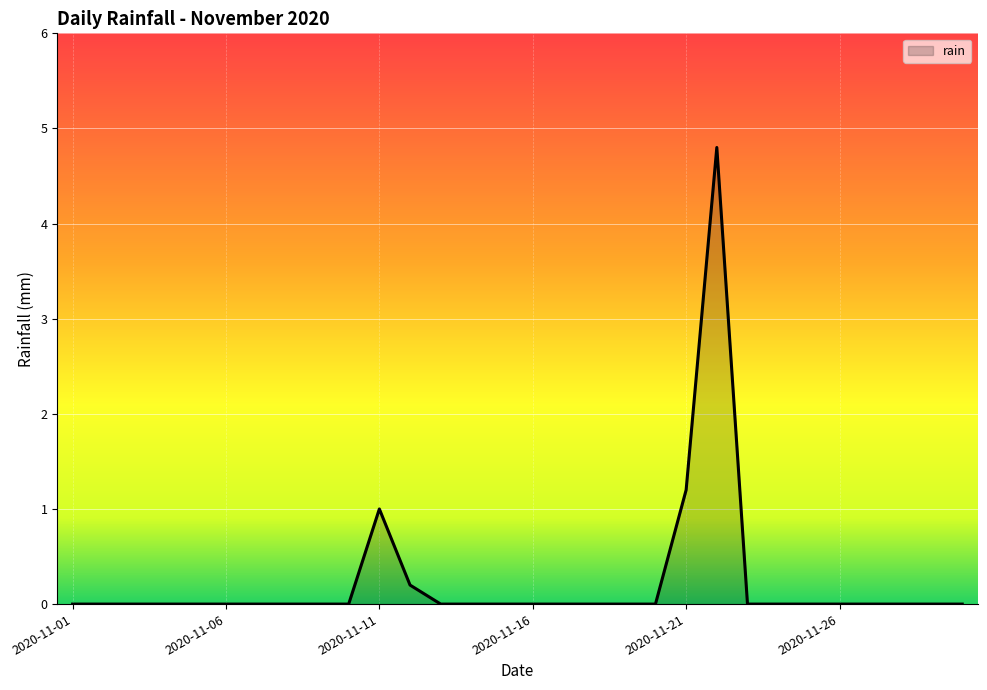

How many categories are shown in the chart?

30